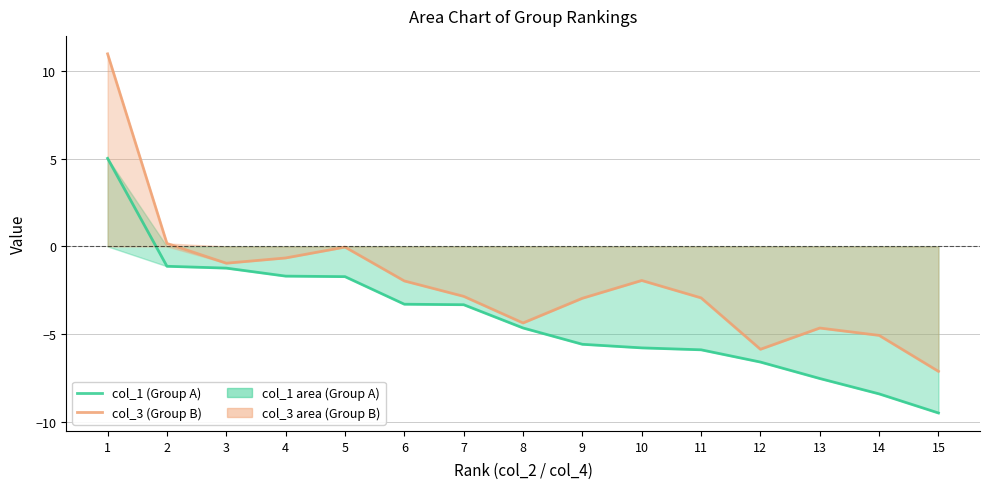

What is the sum of the col_1 (Group A) values at 9 and 10?

-11.4